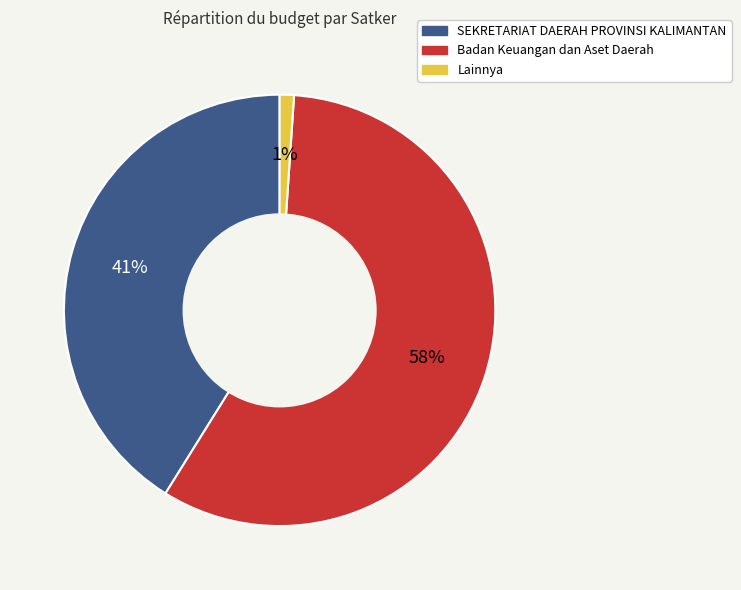

Does any single category account for the majority?

Yes